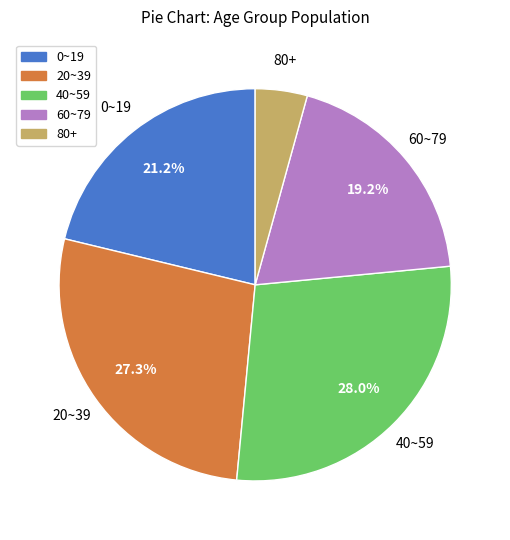

Does any single category account for the majority?

No